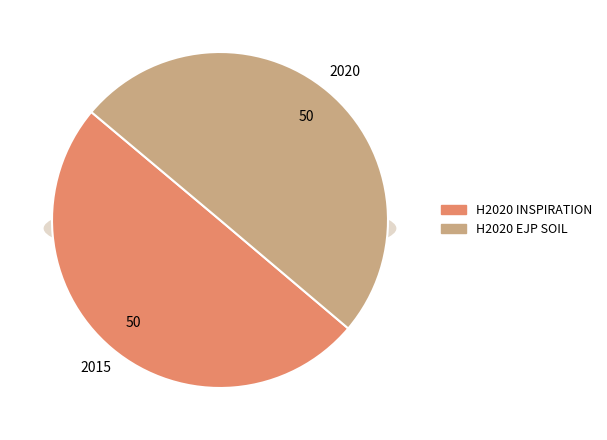

The H2020 EJP SOIL slice represents 50% of the pie. True or false?

True